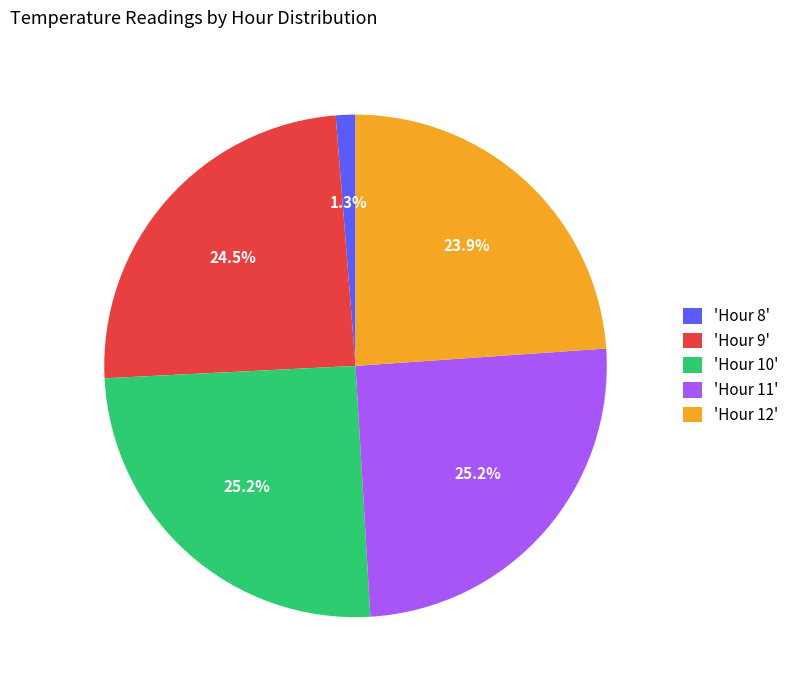

To the nearest percent, what is the difference between the largest and smallest slice percentages?

24%